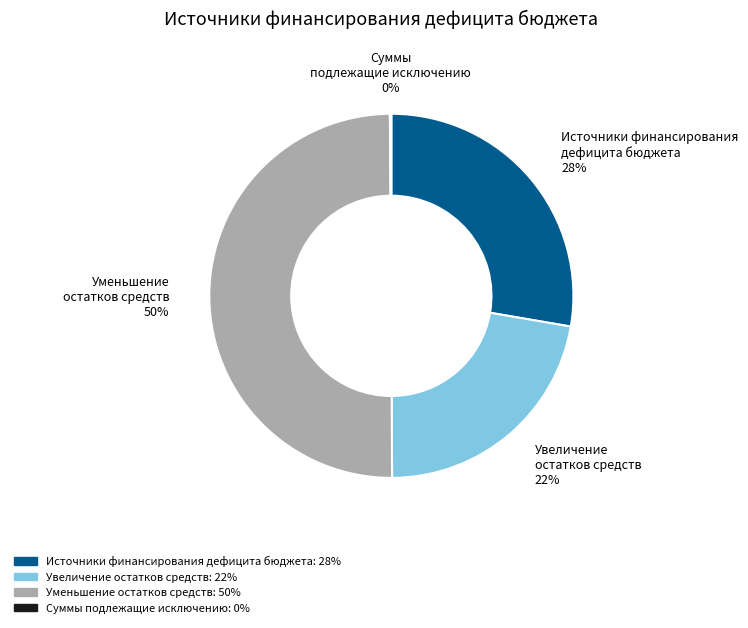

Combined, do Уменьшение остатков средств and Увеличение остатков средств account for over 50%?

Yes